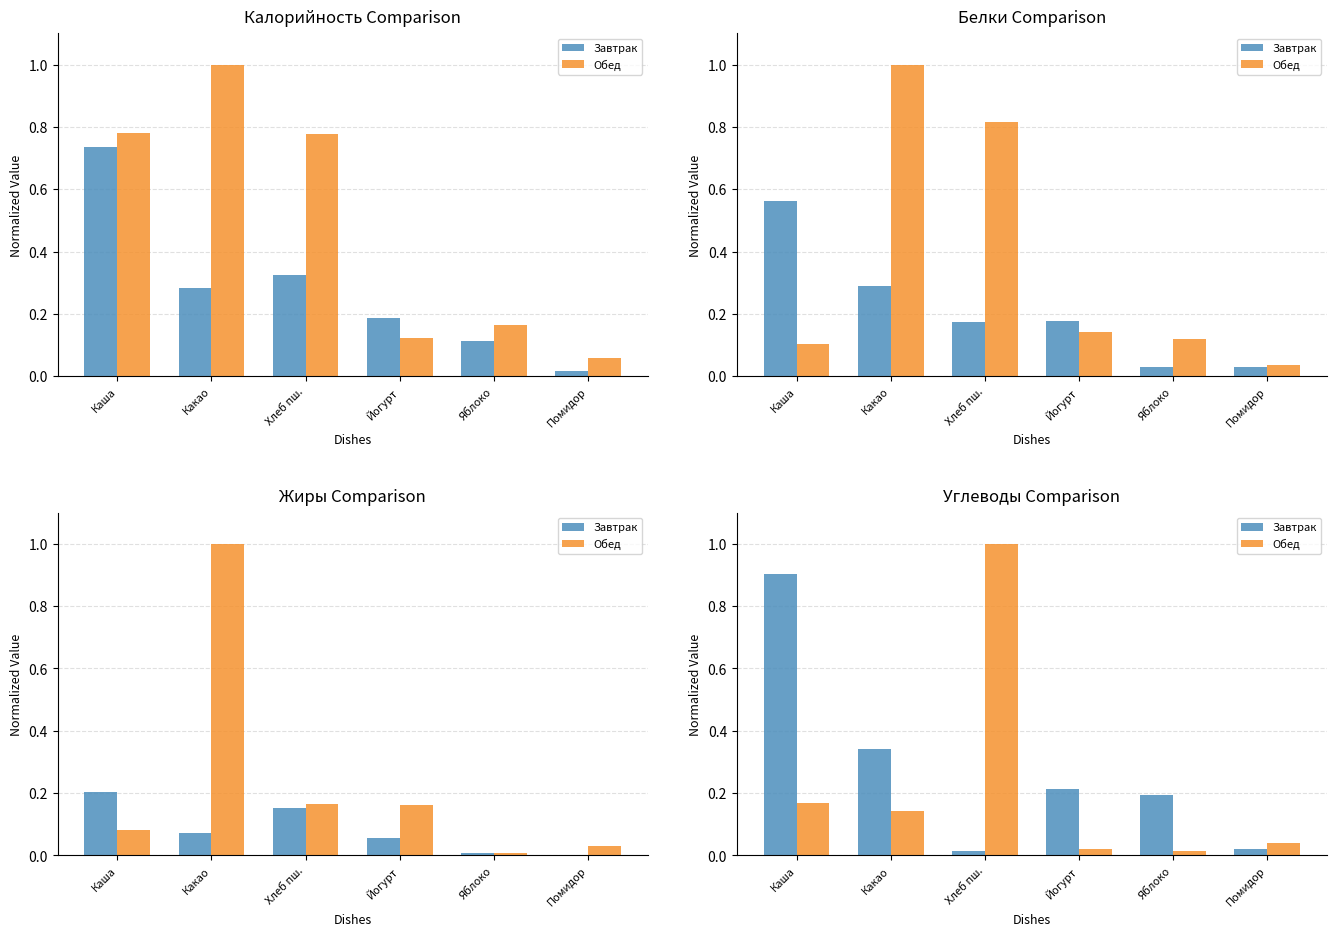

The value of Обед at Каша is 0.2. True or false?

False